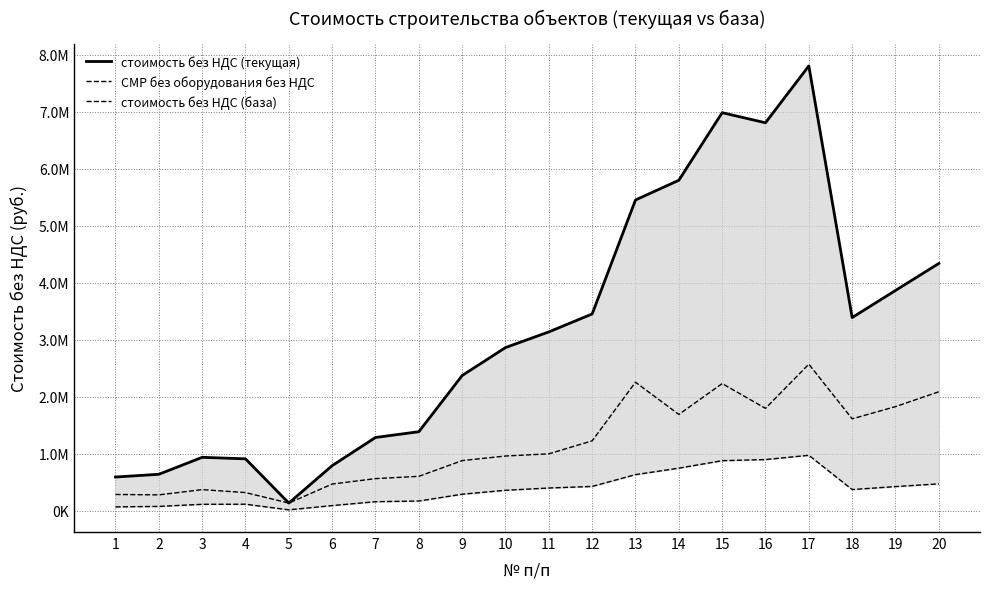

True or false: СМР без оборудования без НДС and стоимость без НДС (текущая) cross at least once.

False